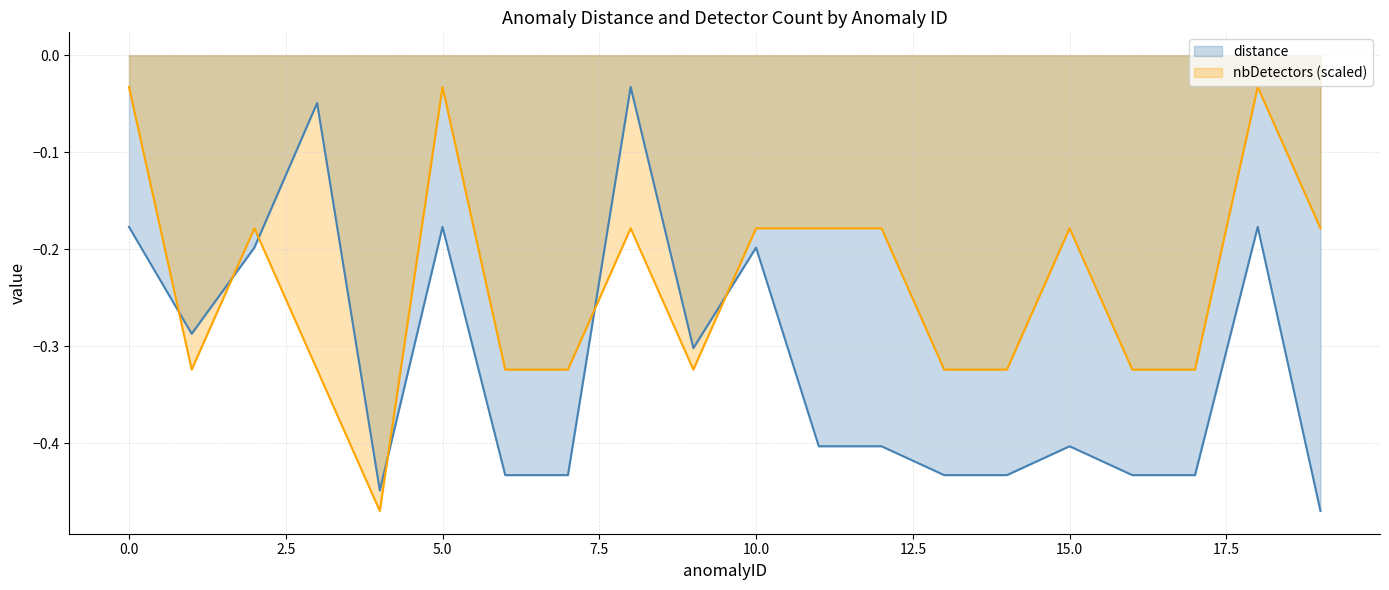

What is the difference between the maximum and minimum values in the distance series?

0.4